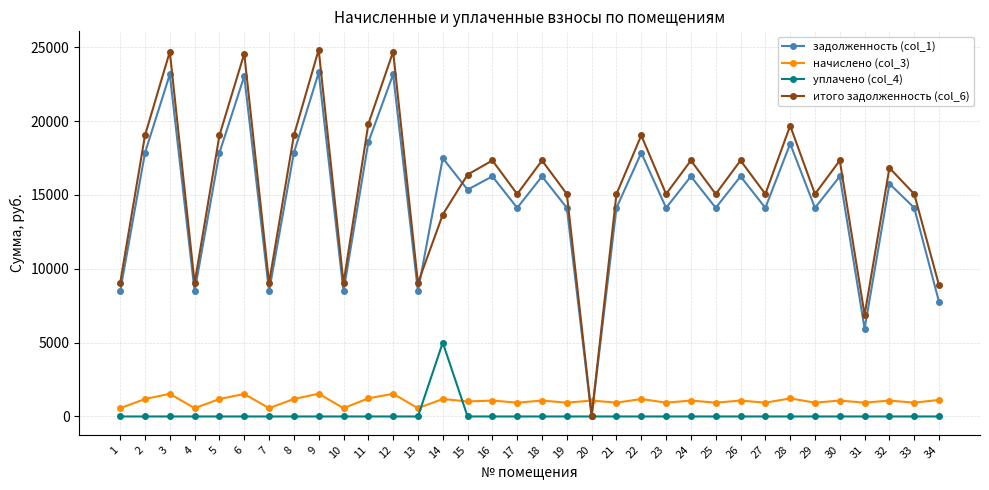

Count the number of data series in this chart.

4